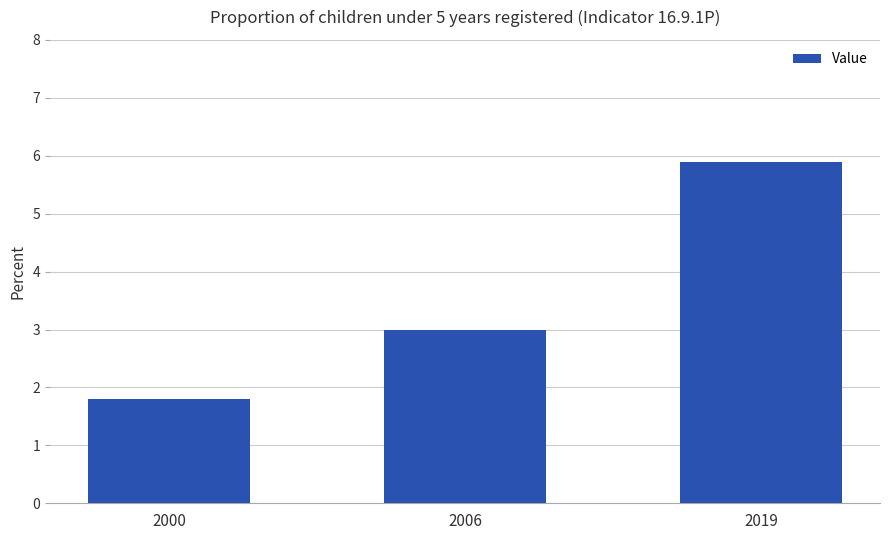

Does the chart contain stacked bars?

No